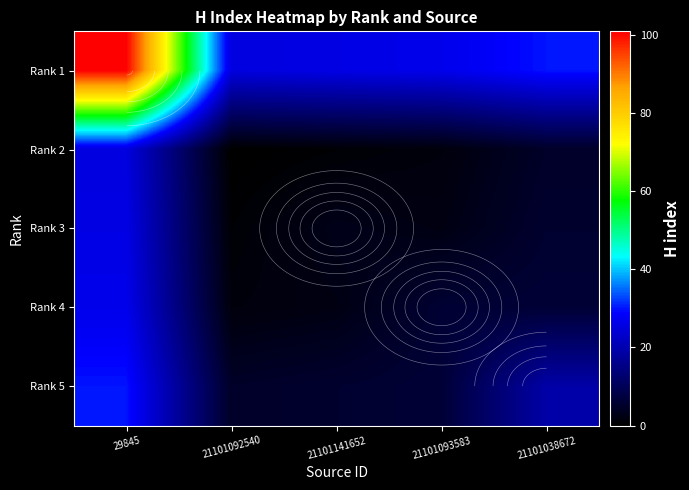

What is the difference between the Rank 3 values at 21101093583 and 21101092540?

1.5